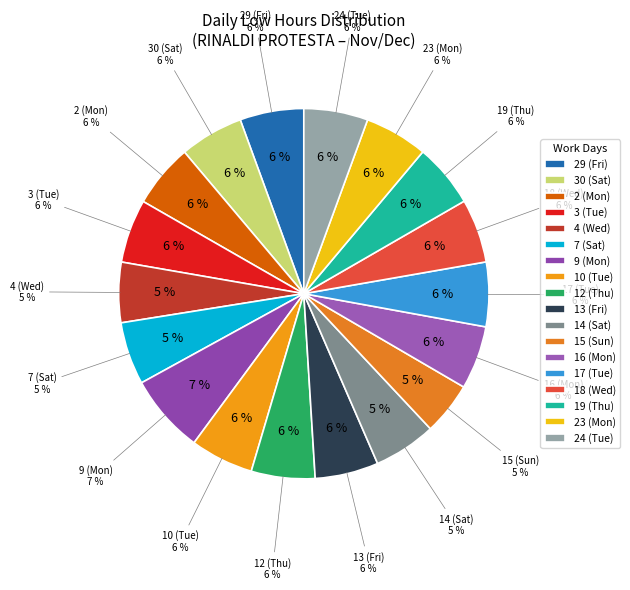

How many slices are in this pie chart?

18